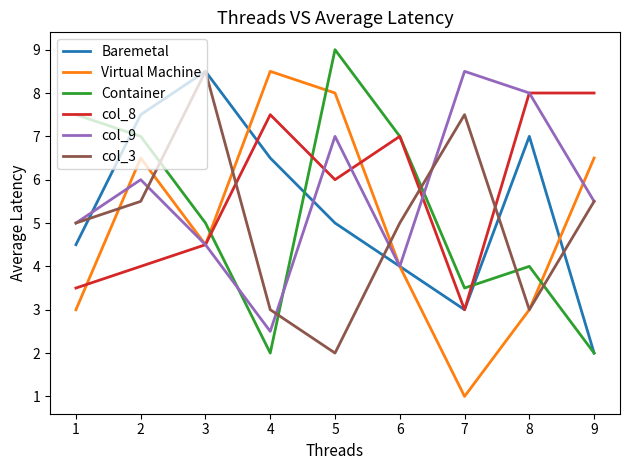

The Container series shows 1.7 at 6. True or false?

False